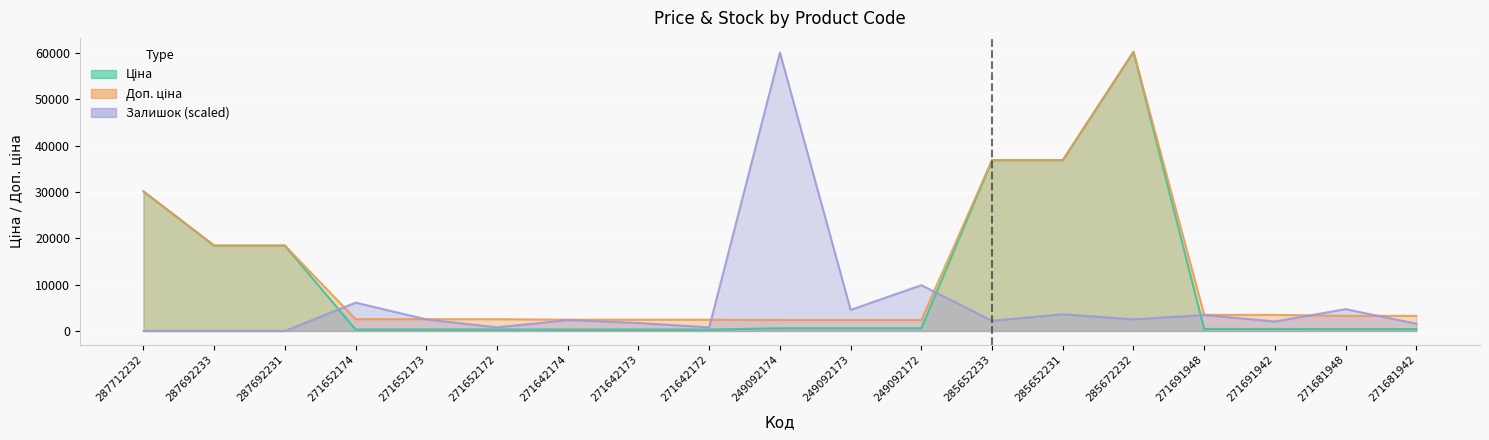

Which category has the highest value across all series?

285672232